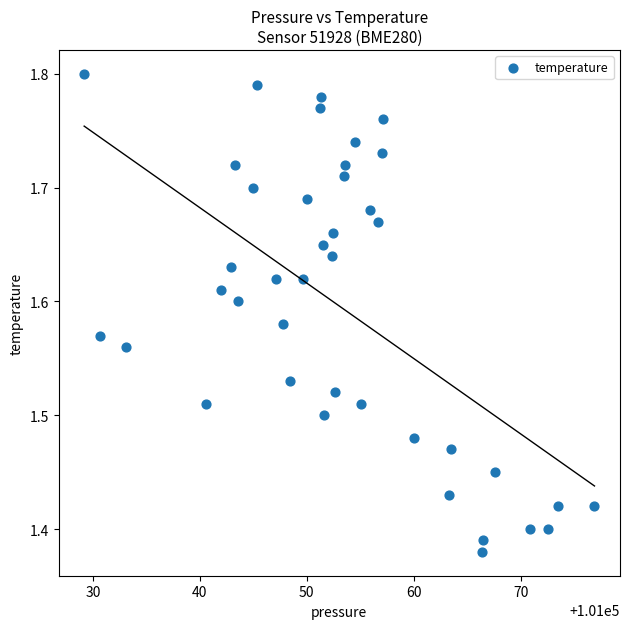

What is the range of Y values (max minus min)?

0.4